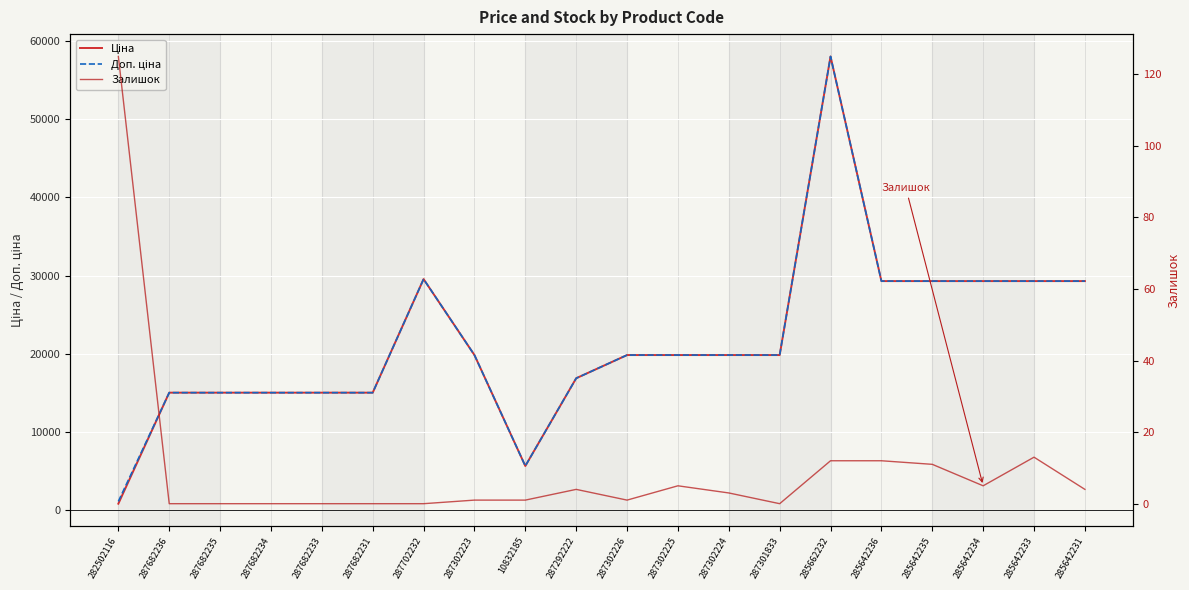

Is it true that Доп. ціна equals 16863.2 at 287292222?

True